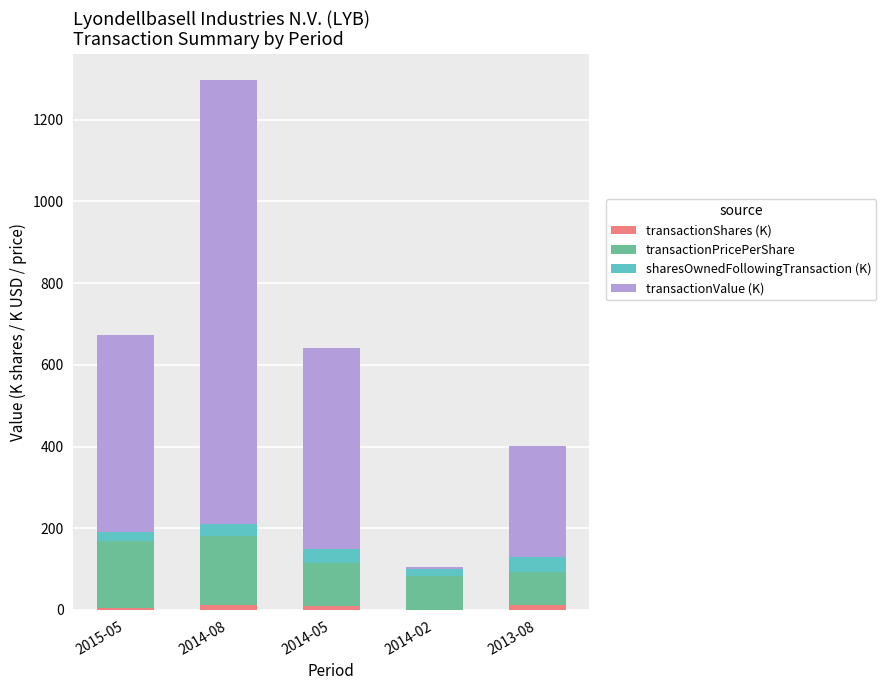

At which category is the sum across all series the highest?

2014-08